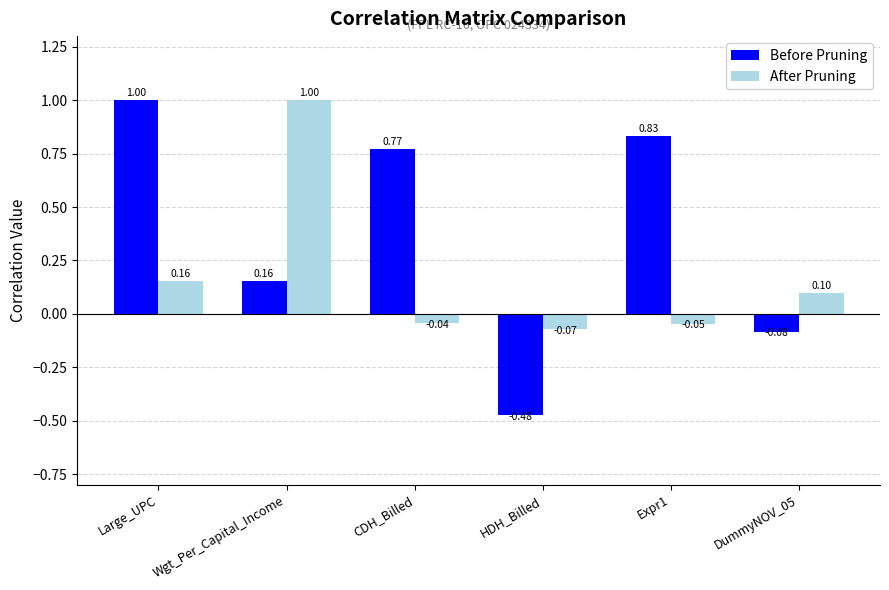

At DummyNOV_05, list the series in order from largest to smallest.

After Pruning, Before Pruning